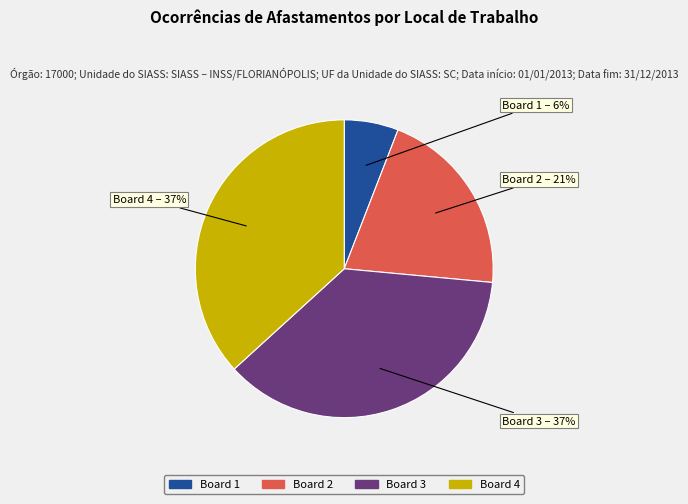

Which category has the smallest portion of the pie?

Board 1